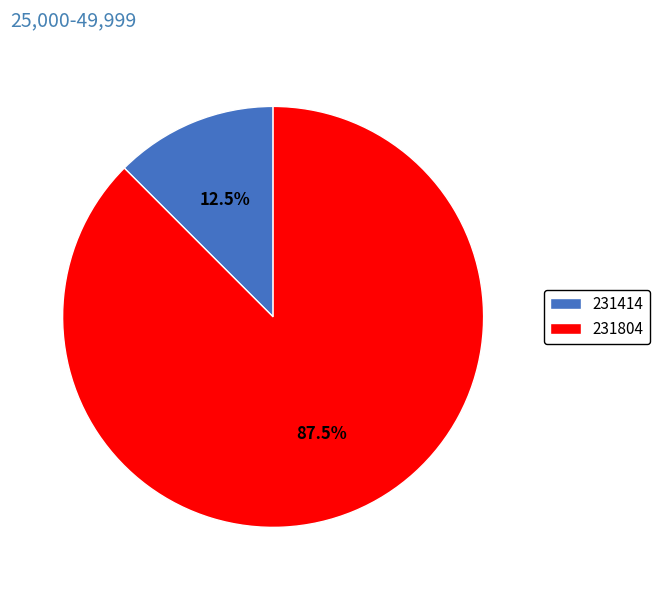

Is the sum of 231804 and 231414 greater than half?

Yes